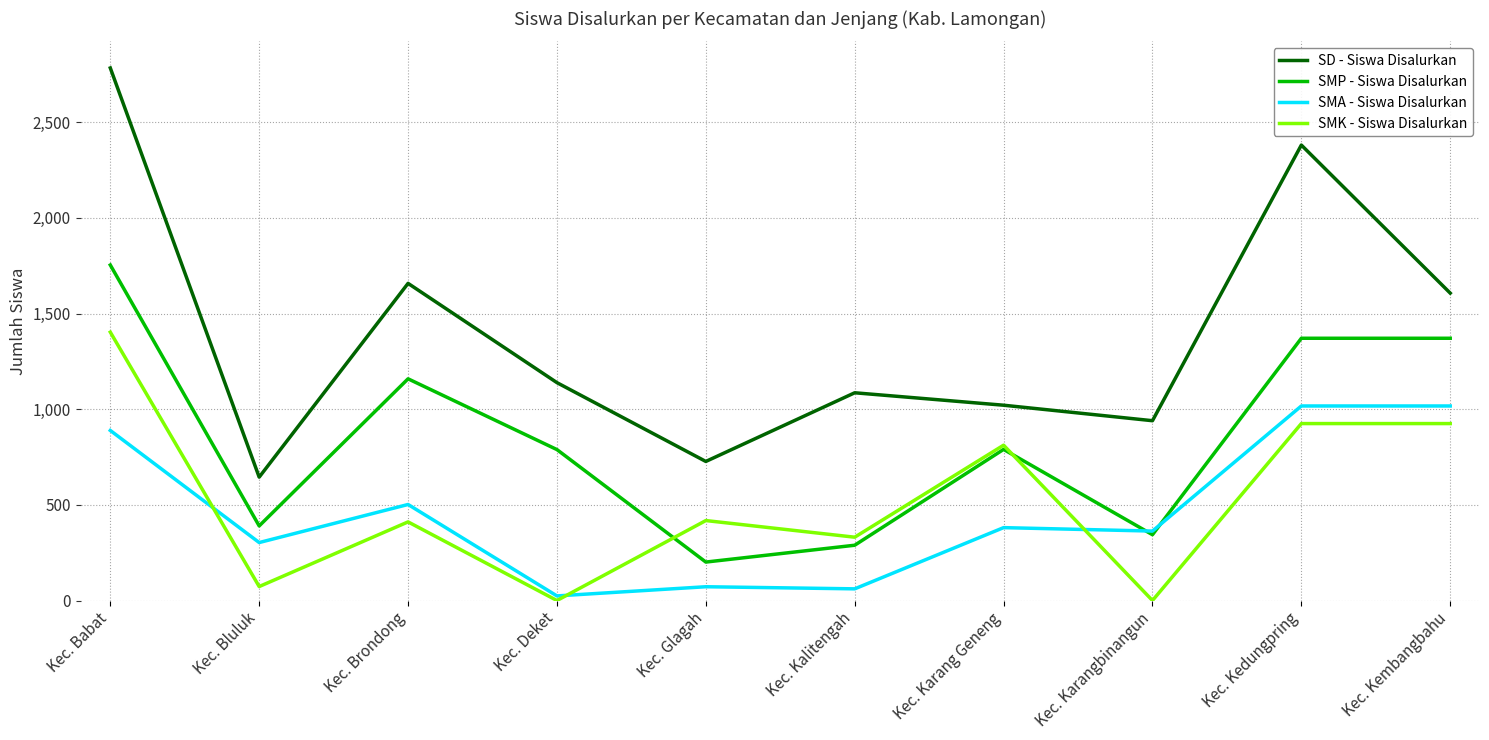

Which series has the largest range (max minus min)?

SD - Siswa Disalurkan